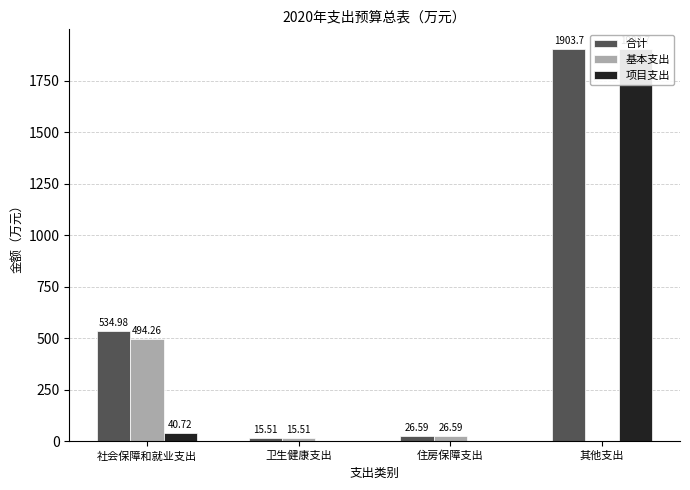

What is the label of the 1st bar from the left?

社会保障和就业支出